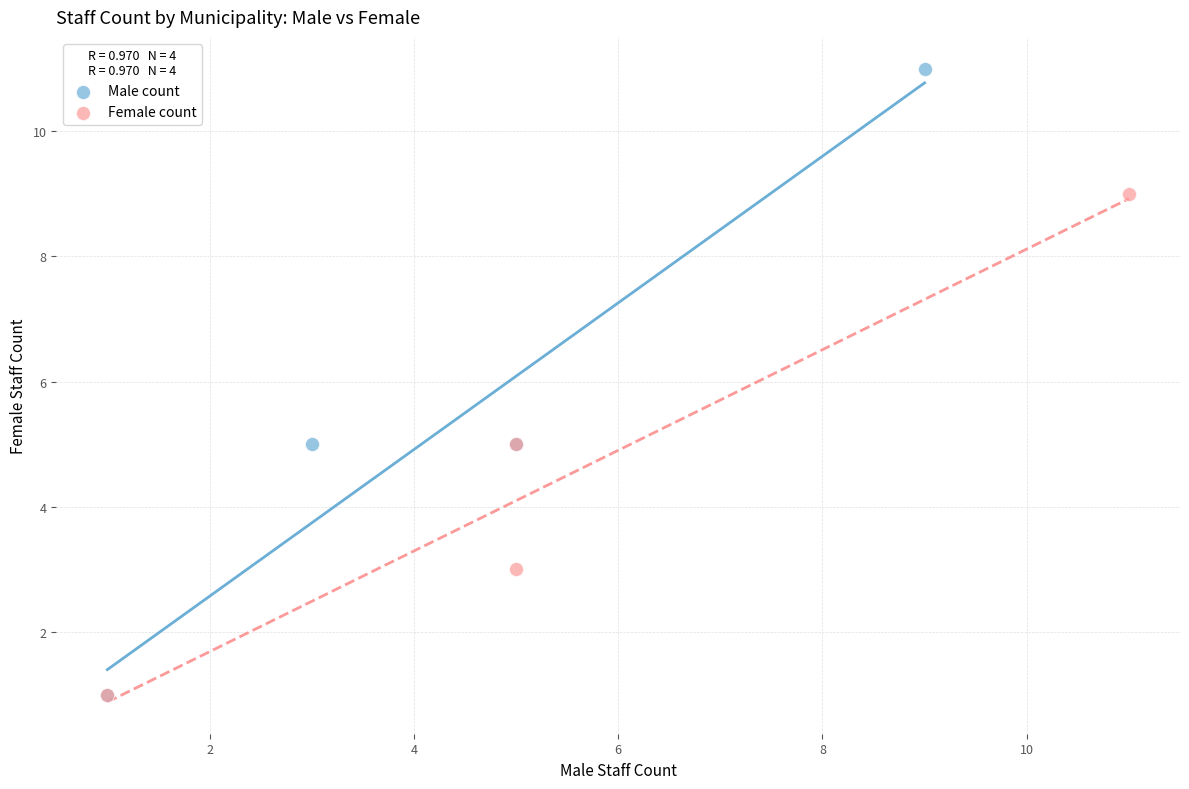

Which series contains the highest Y value?

Male count